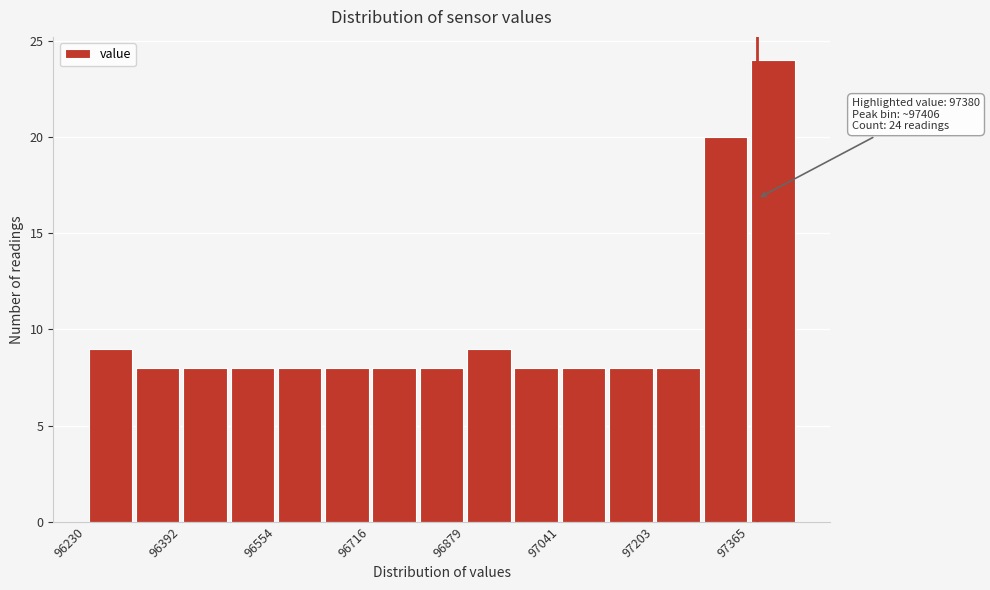

Which range on the x-axis has the tallest bar?

97360 to 97440